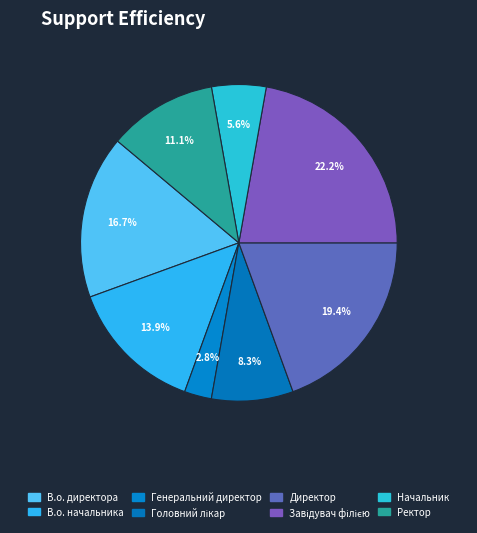

How many slices are in this pie chart?

8